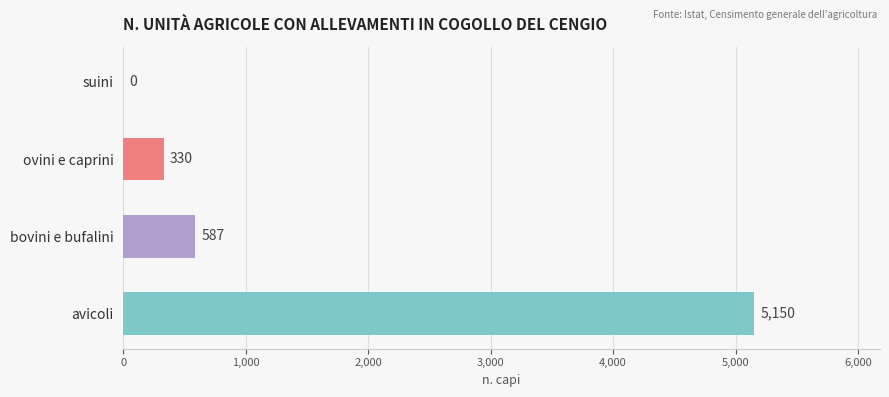

Are the bars grouped side by side (vs. stacked)?

No